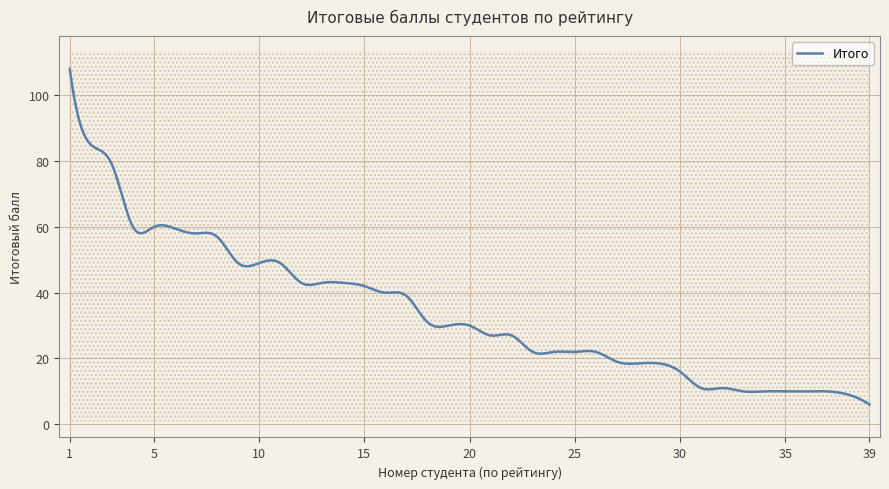

Reading right to left, list all the values displayed in this chart.

6.0	9.0	10.0	10.0	10.0	10.0	10.0	11.0	11.0	16.0	18.5	18.5	19.0	22.0	22.0	22.0	22.0	27.0	27.0	30.0	30.0	31.0	39.0	40.0	42.0	43.0	43.0	43.0	49.0	49.0	49.0	57.0	58.0	59.5	60.0	60.0	79.0	85.0	108.0